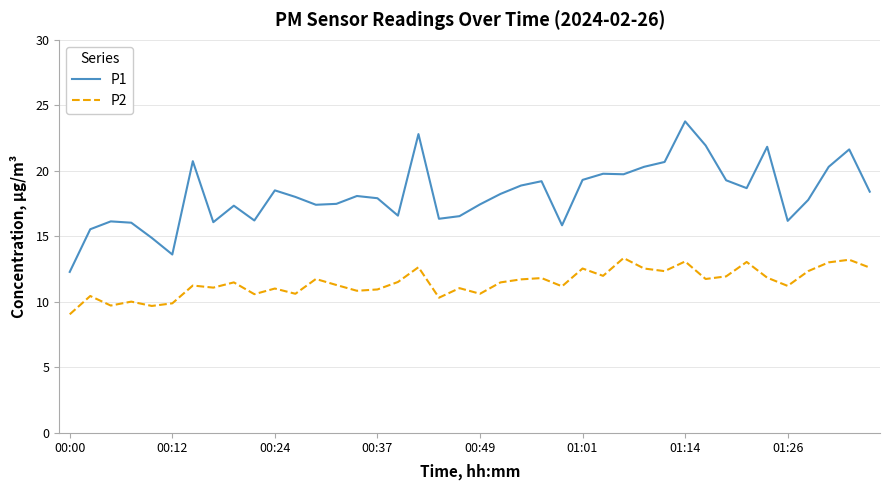

How many lines are shown in the chart?

2